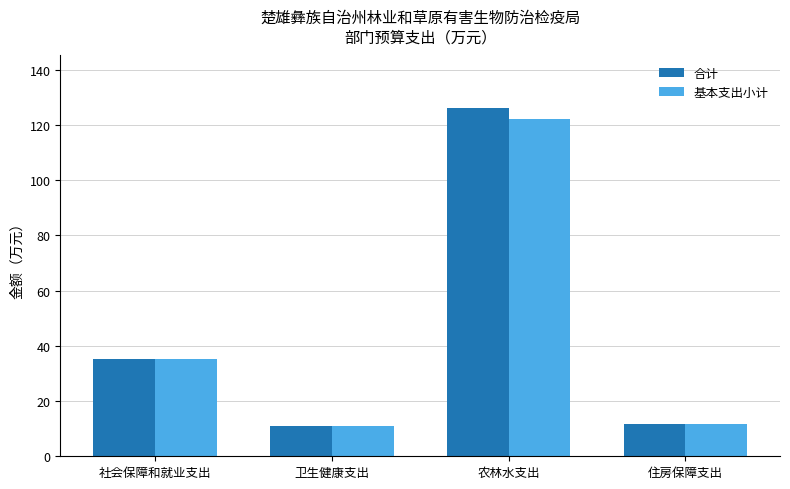

What are all the series names shown in the legend?

合计, 基本支出小计